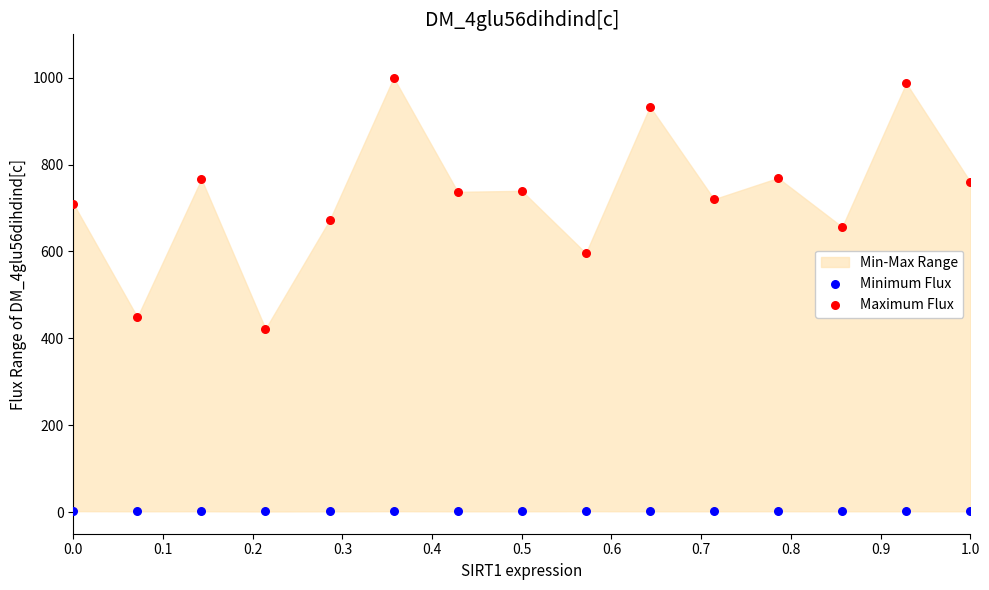

What is the X range (max minus min) for the scatter plot?

1.0